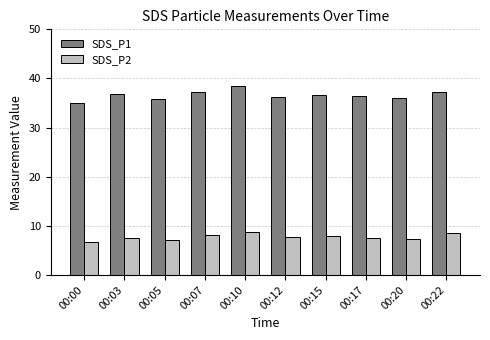

The SDS_P2 series shows 1.7 at 00:07. True or false?

False